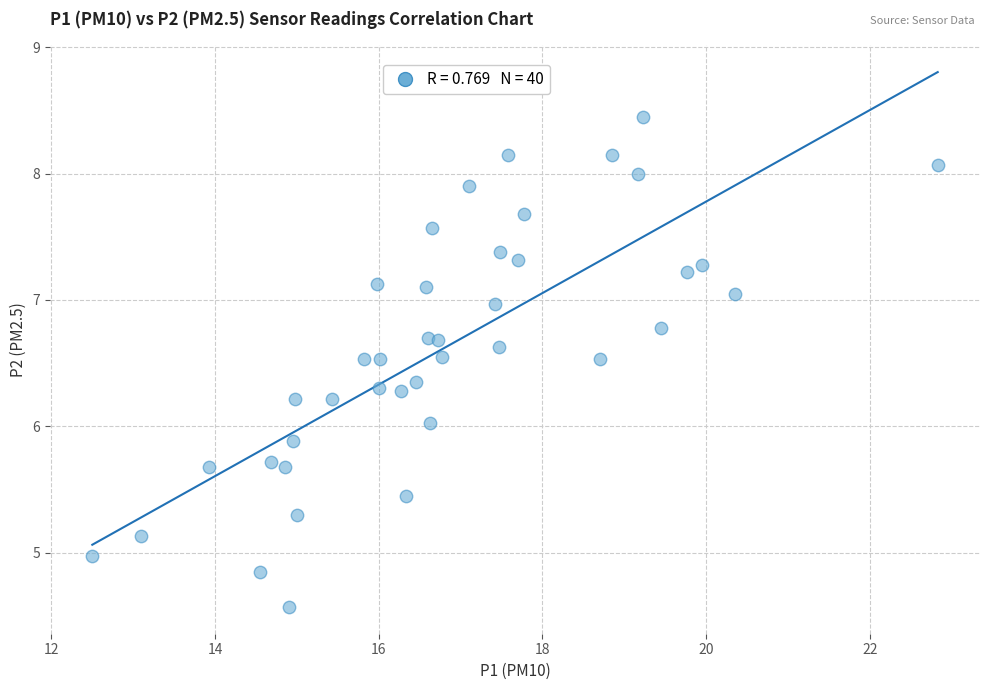

What is the range of X values (max minus min)?

10.3